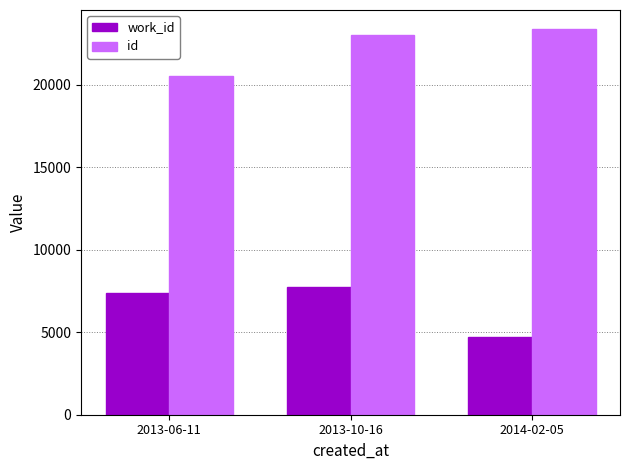

Reading left to right, list all the values displayed in this chart.

work_id: 2013-06-11=7409	2013-10-16=7739	2014-02-05=4702
id: 2013-06-11=20530	2013-10-16=23035	2014-02-05=23372